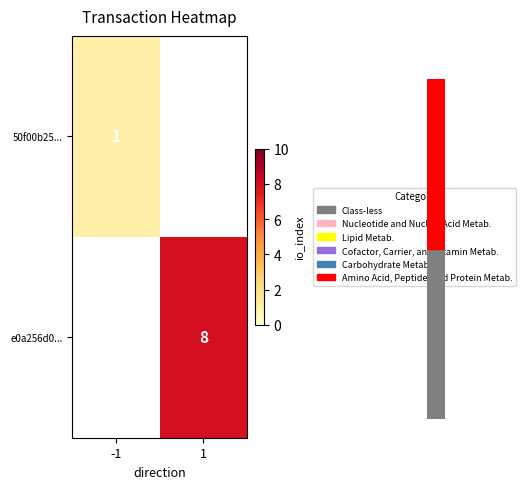

Is it true that 50f00b25... equals 2 at -1?

False